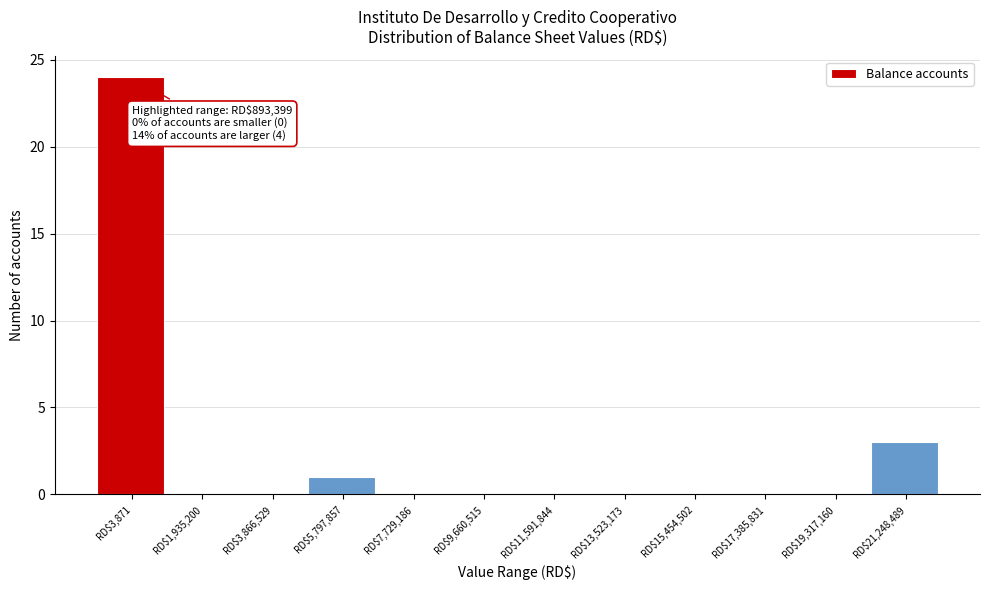

What is the sum of all values?

28